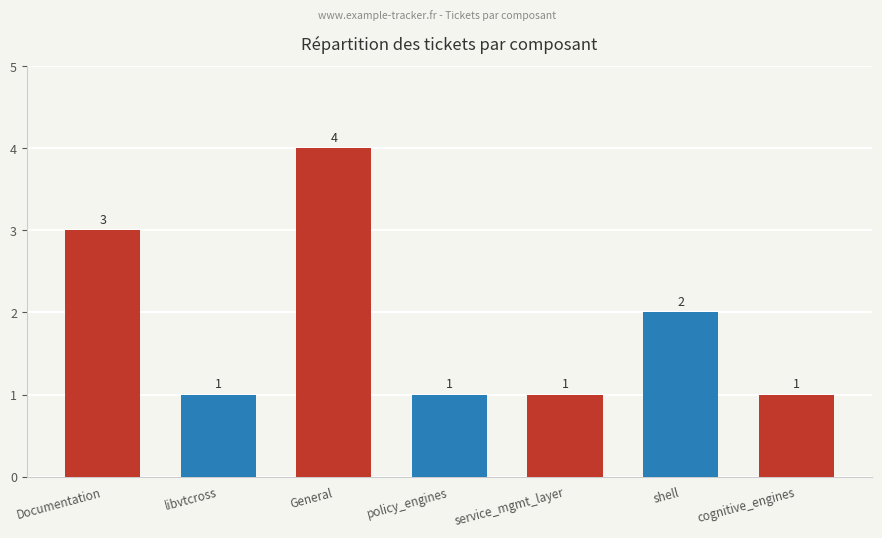

Which has a higher value, libvtcross or General?

General